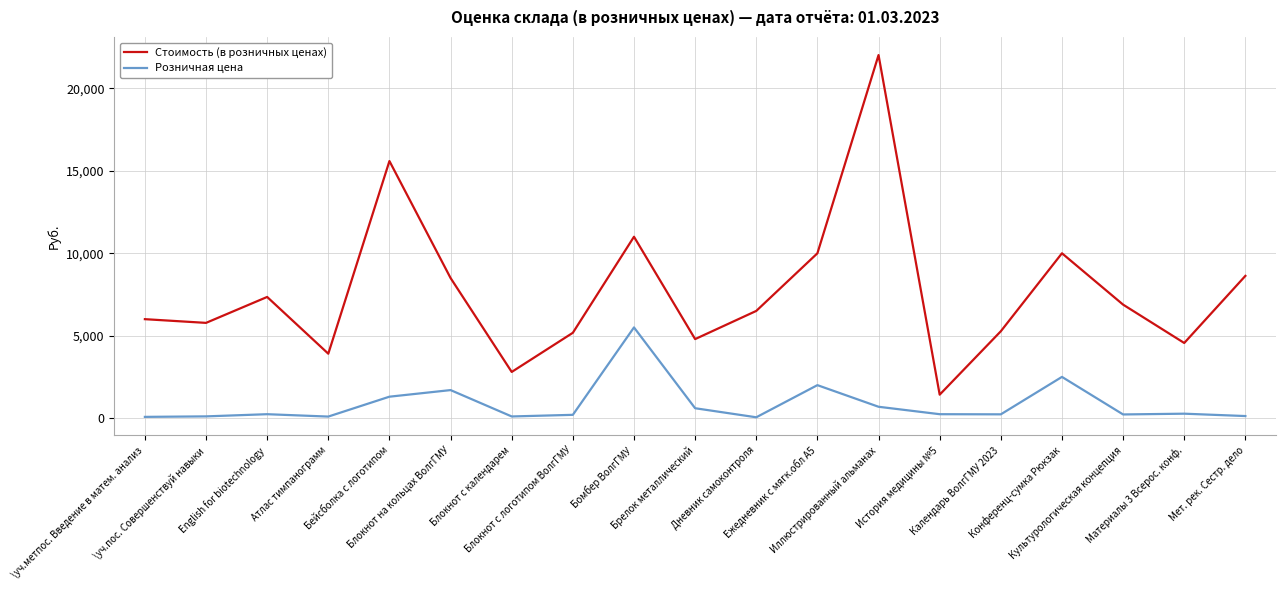

Rank the series by their maximum value, from lowest to highest.

Розничная цена, Стоимость (в розничных ценах)